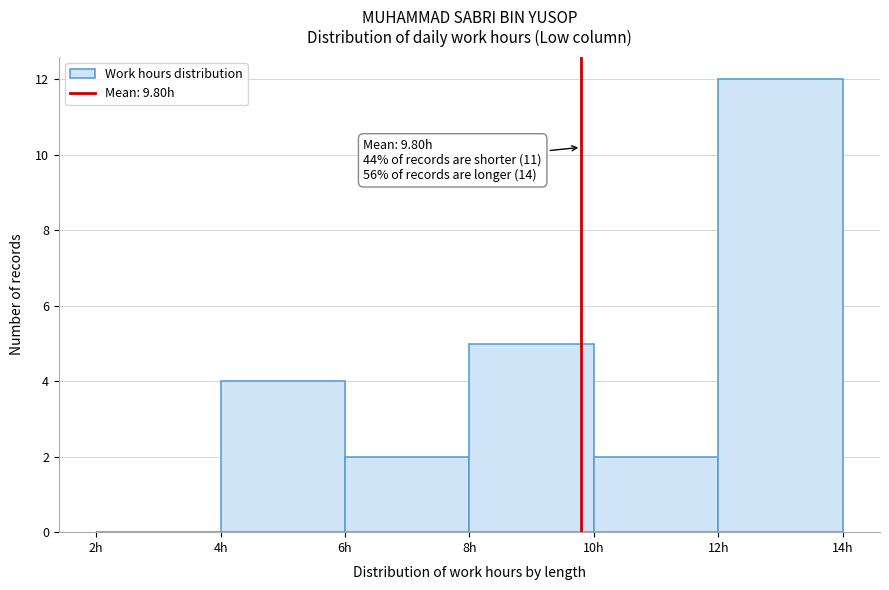

Over which range of the x-axis is the bar tallest?

12 to 14